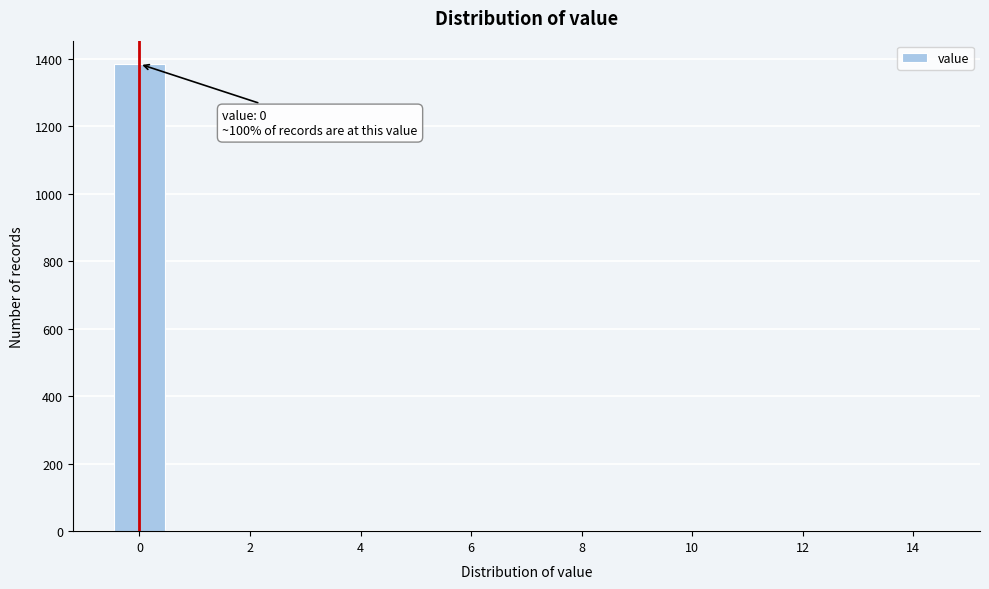

Which range on the x-axis has the tallest bar?

-0.5 to 0.5